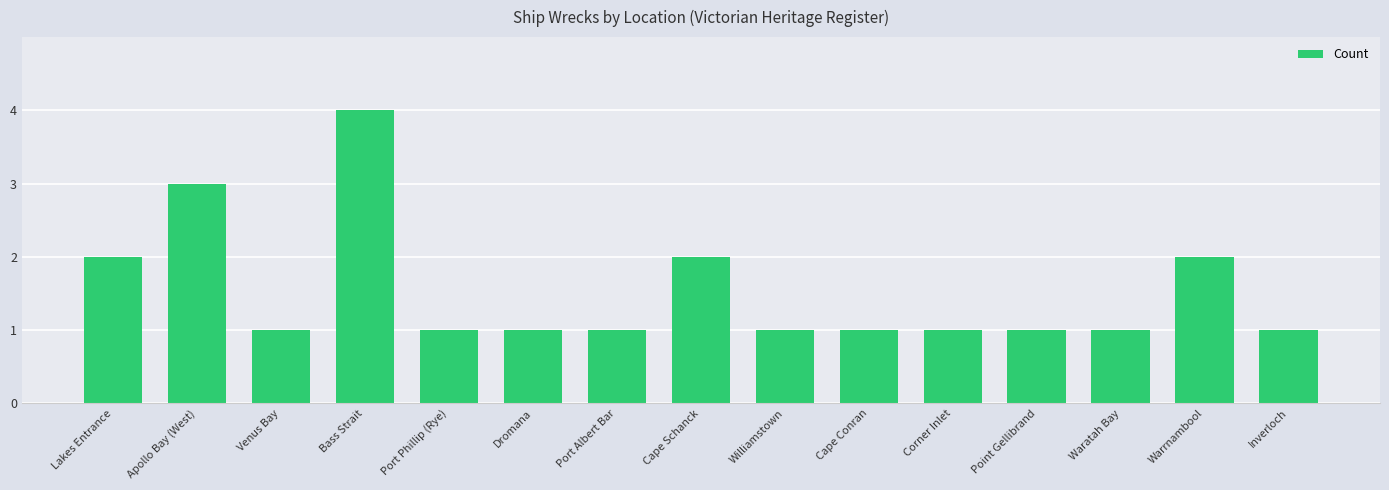

Approximately how many times larger is the value at Williamstown compared to Apollo Bay (West)?

0.3